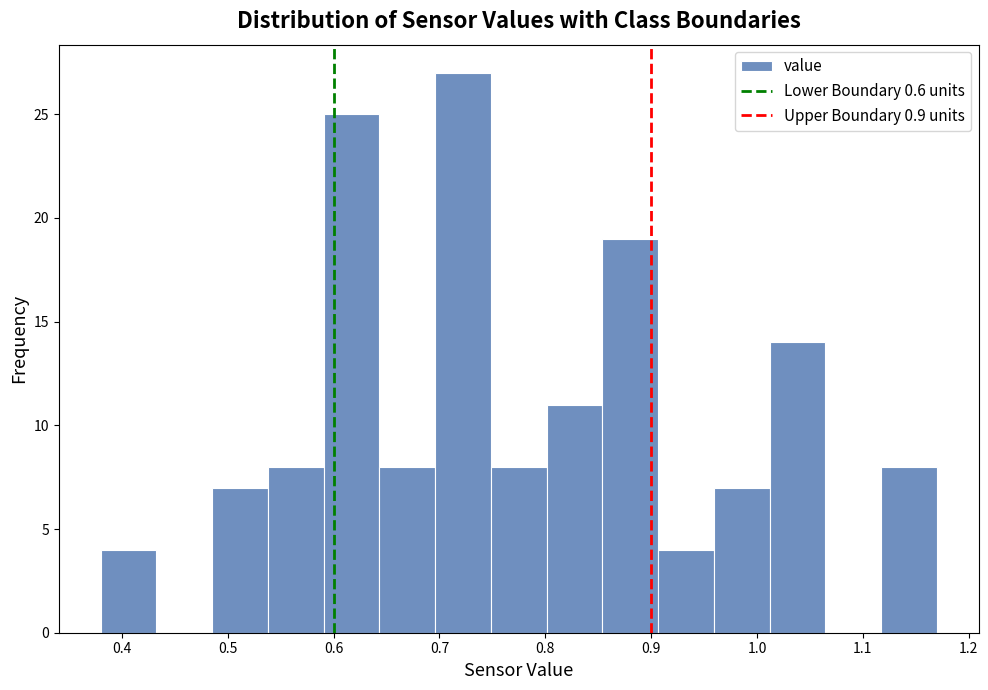

Over which range of the x-axis is the bar tallest?

0.70 to 0.75